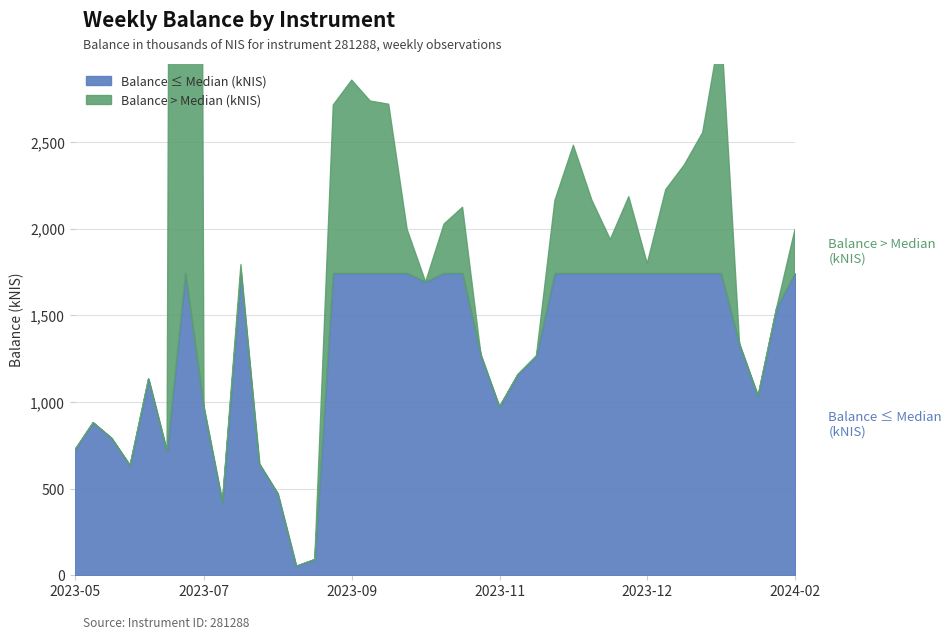

Which has a higher value, 2024-02-08 or 2023-09-07?

2023-09-07